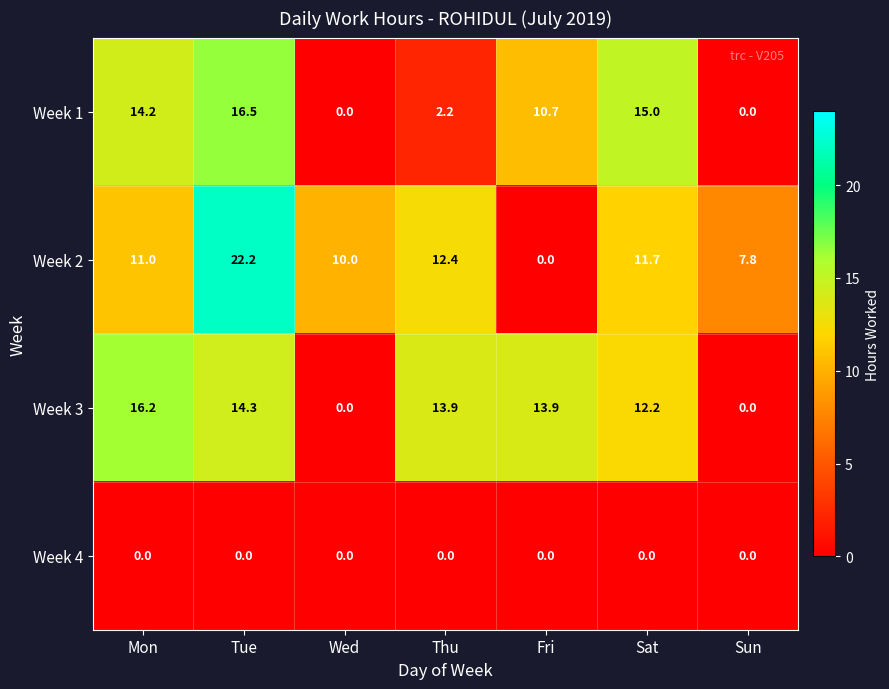

The value of Week 2 at Wed is 10.0. True or false?

True